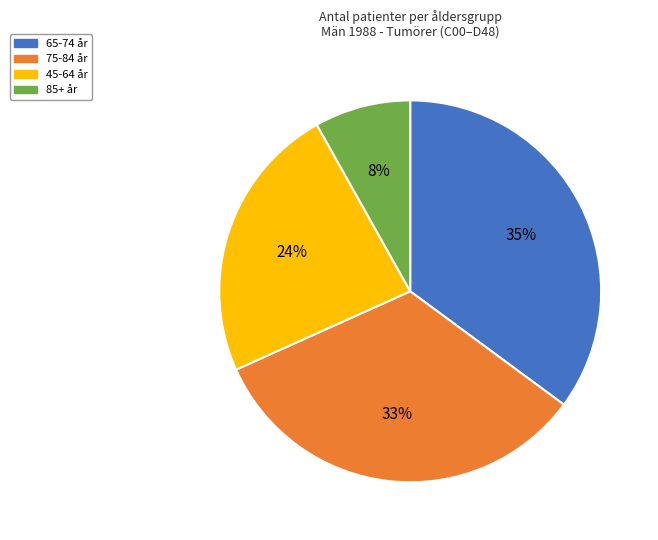

How many segments does this pie chart have?

4